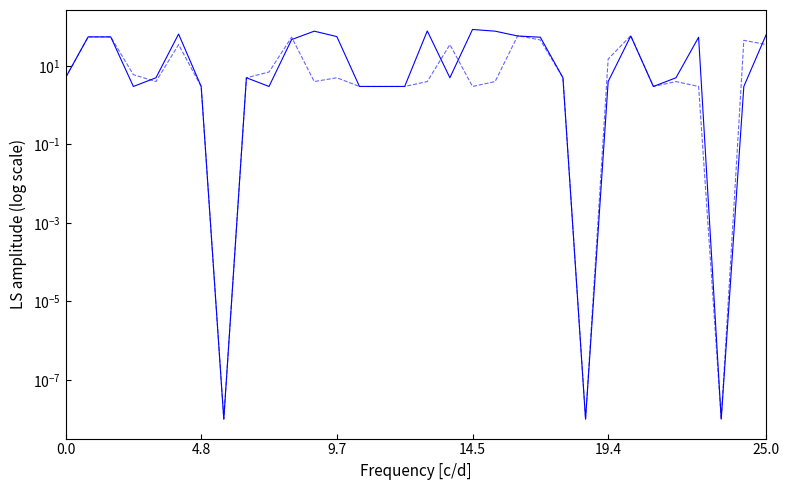

At how many categories does at least one series exceed 51?

14